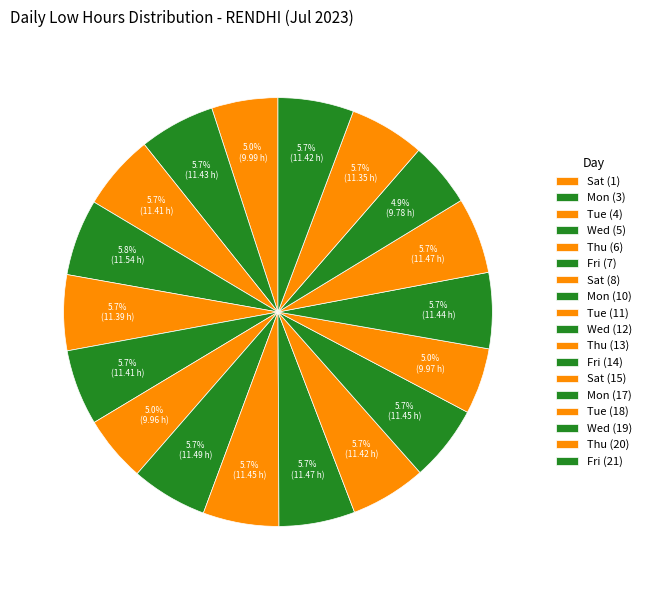

How many segments does this pie chart have?

18